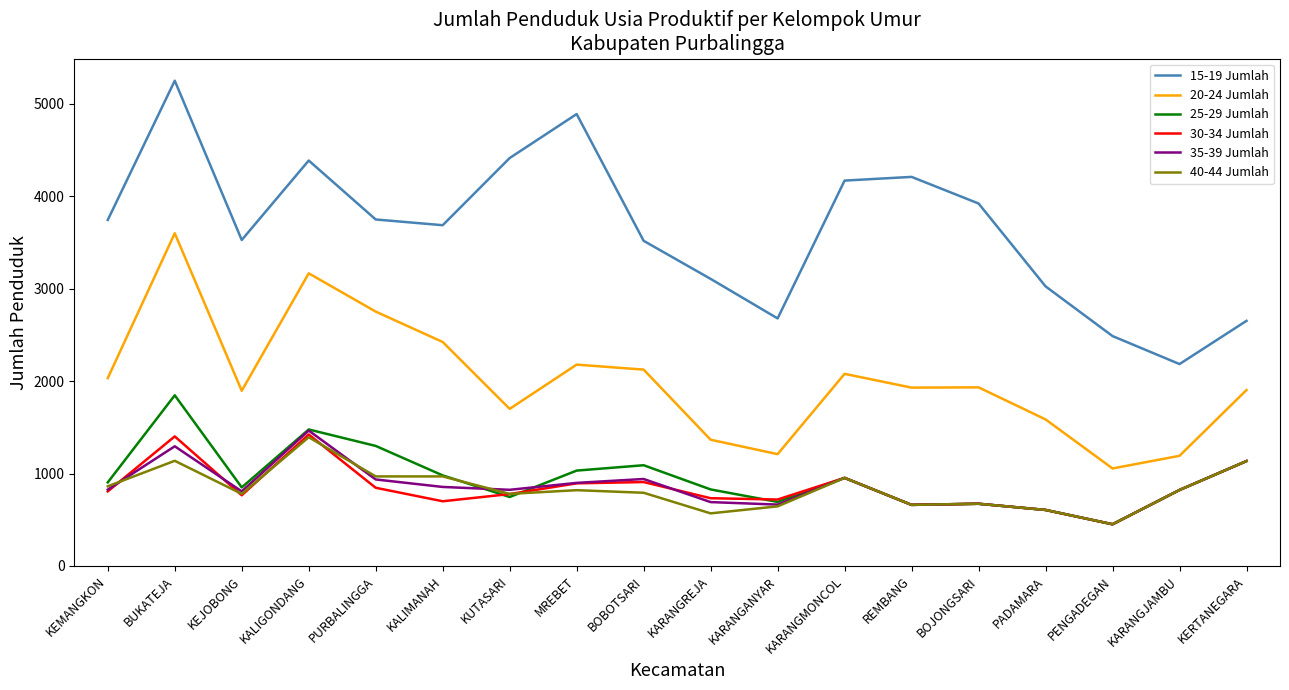

What is the spread (max minus min) of values at KUTASARI?

3669